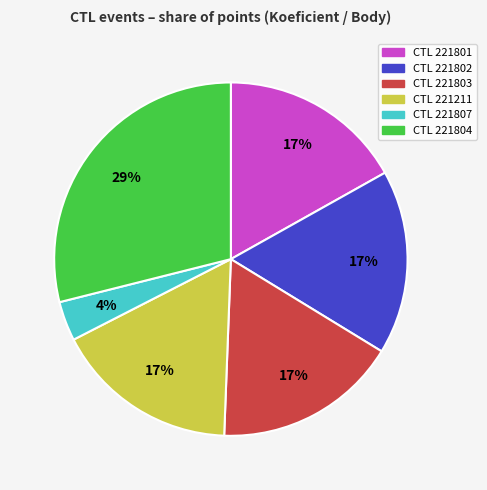

Is there any slice that represents more than half of the pie?

No